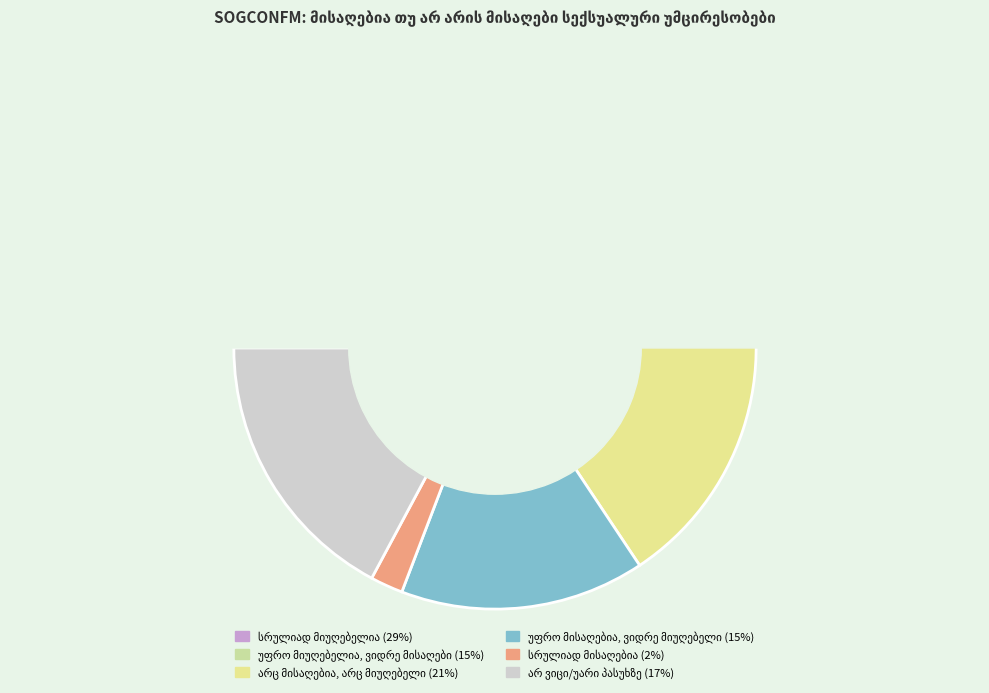

To the nearest percent, what is the difference between the არც მისაღებია, არც მიუღებელი and უფრო მისაღებია, ვიდრე მიუღებელი slice percentages?

6%